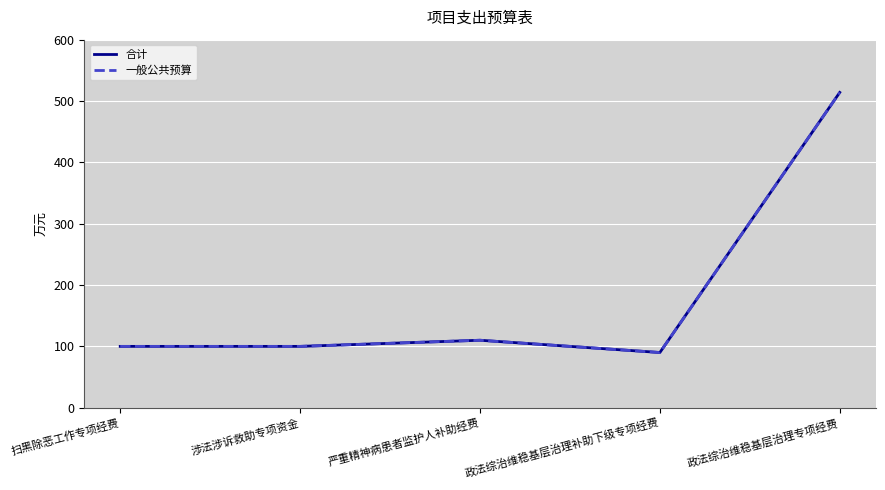

How many interior local peaks does the 合计 series have?

1